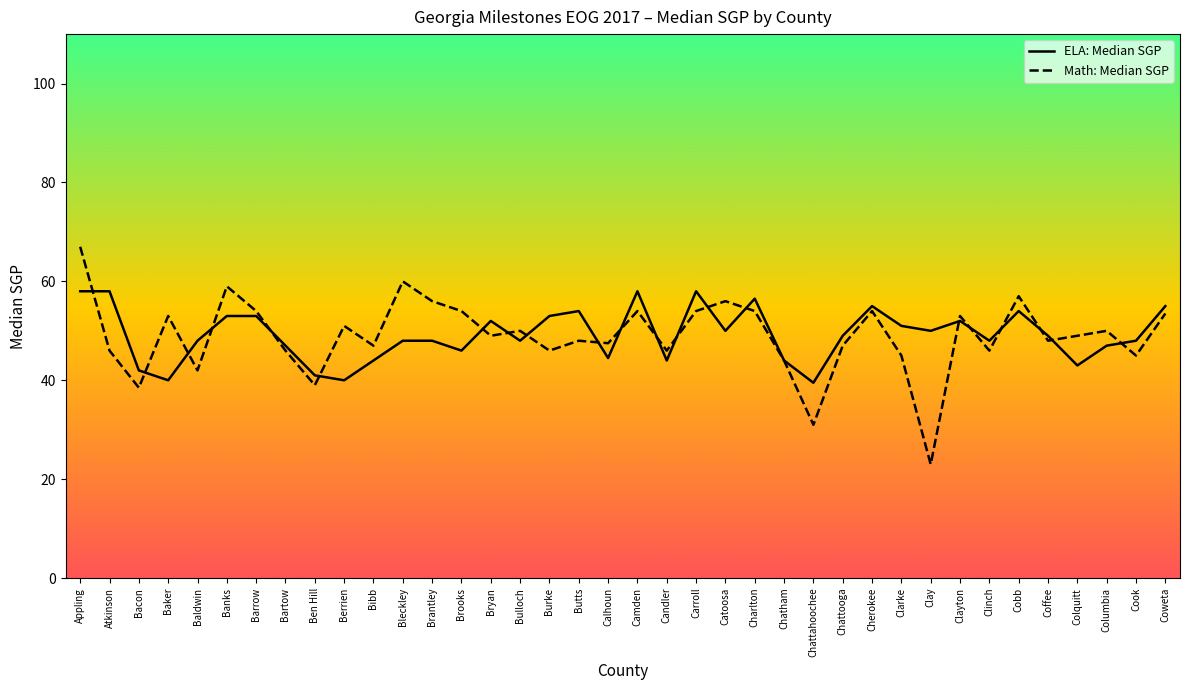

Which series has the largest range (max minus min)?

Math: Median SGP